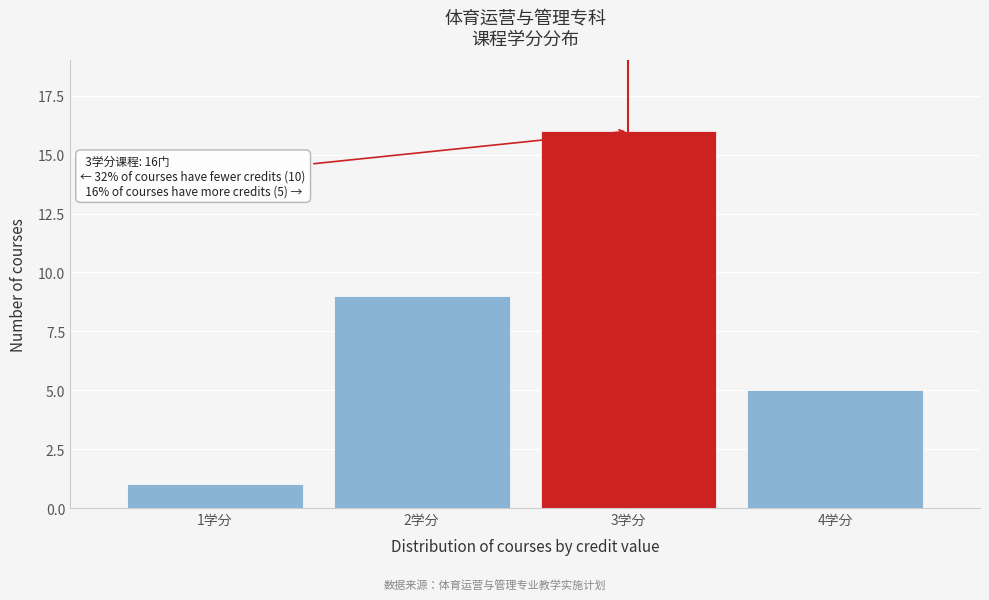

Reading left to right, transcribe all the data shown in this chart.

1学分=1	2学分=9	3学分=16	4学分=5